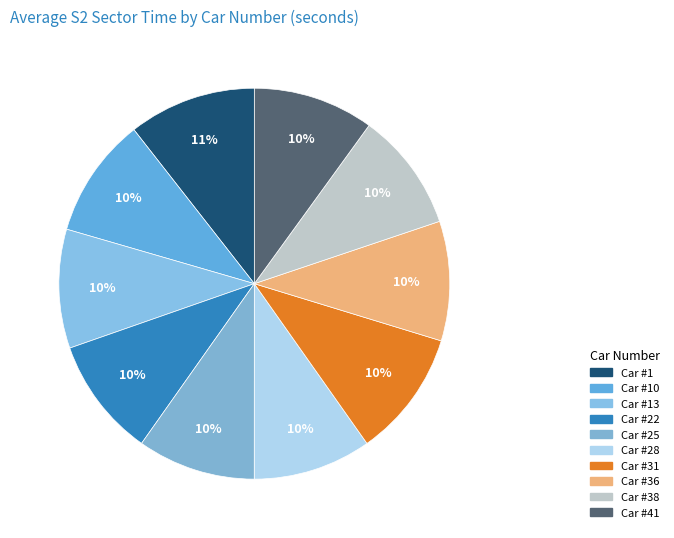

To the nearest percent, what is the difference between the largest and smallest slice percentages?

1%